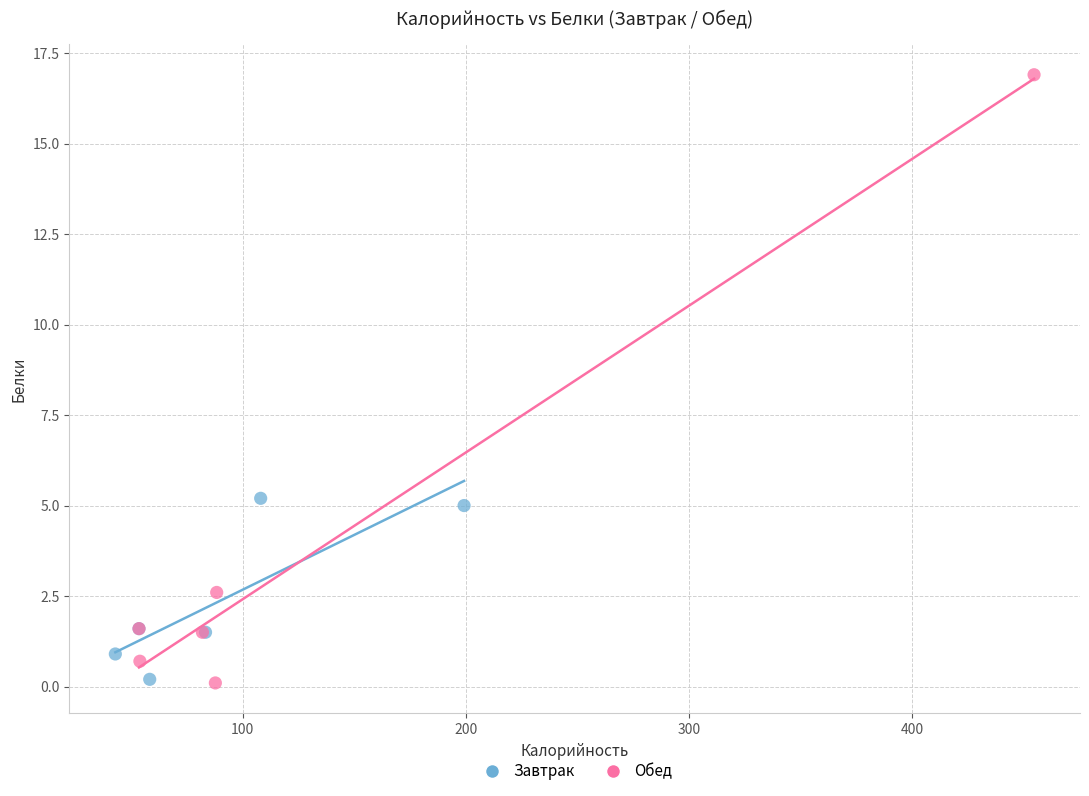

Which series has the largest Y range (max minus min)?

Обед